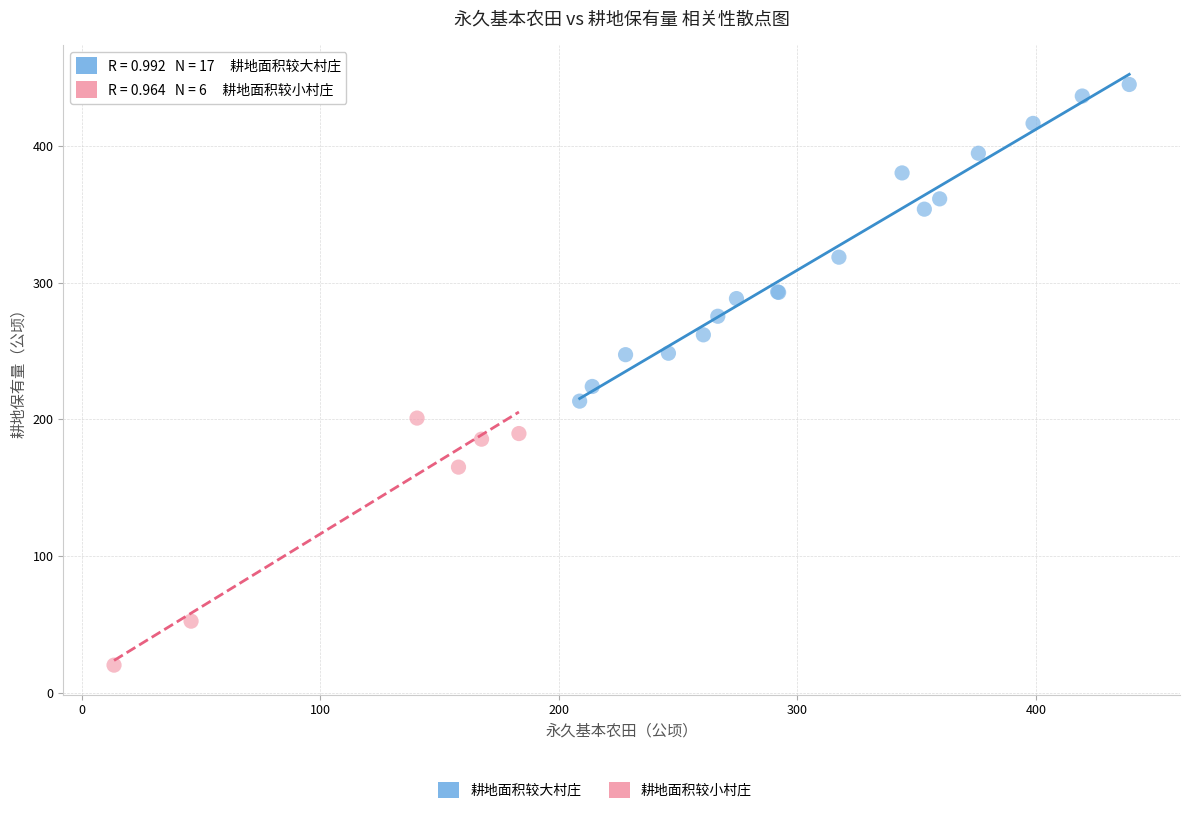

Which series has the widest spread of Y values?

耕地面积较大村庄